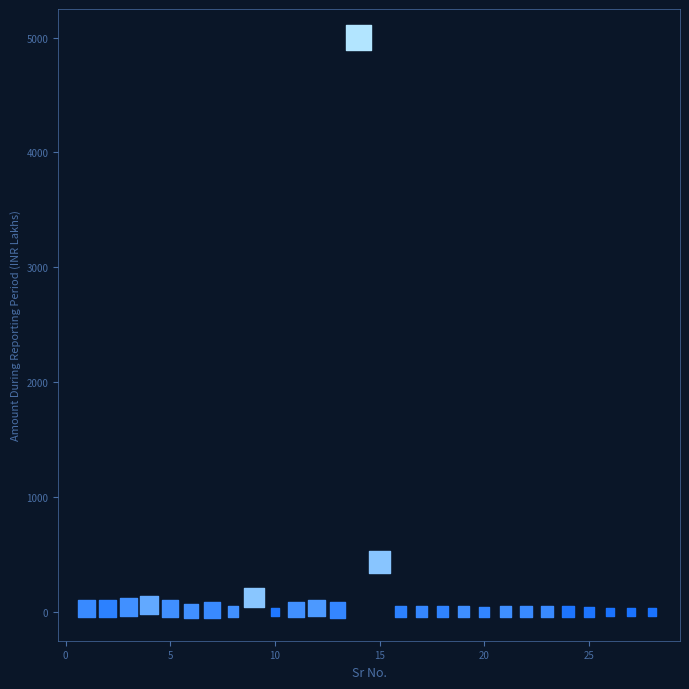

What is the range of Y values (max minus min)?

4997.8